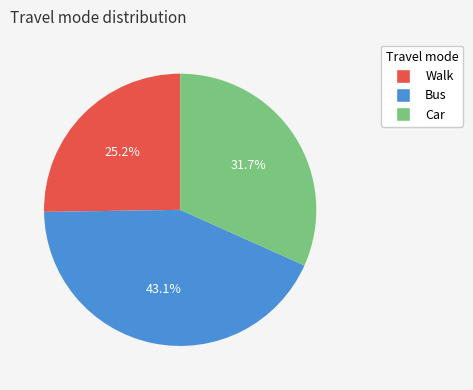

Which slice is the smallest?

Walk